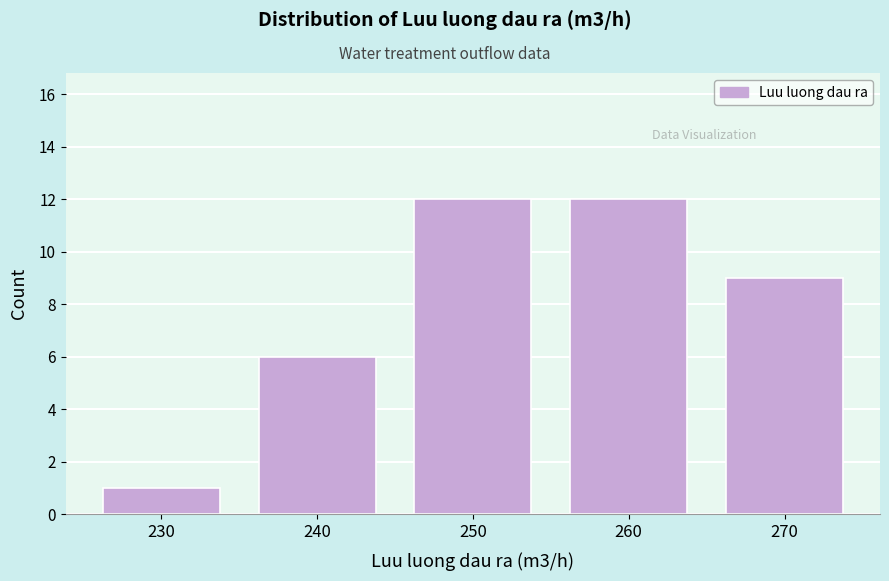

Reading left to right, transcribe all the data shown in this chart.

230=1	240=6	250=12	260=12	270=9